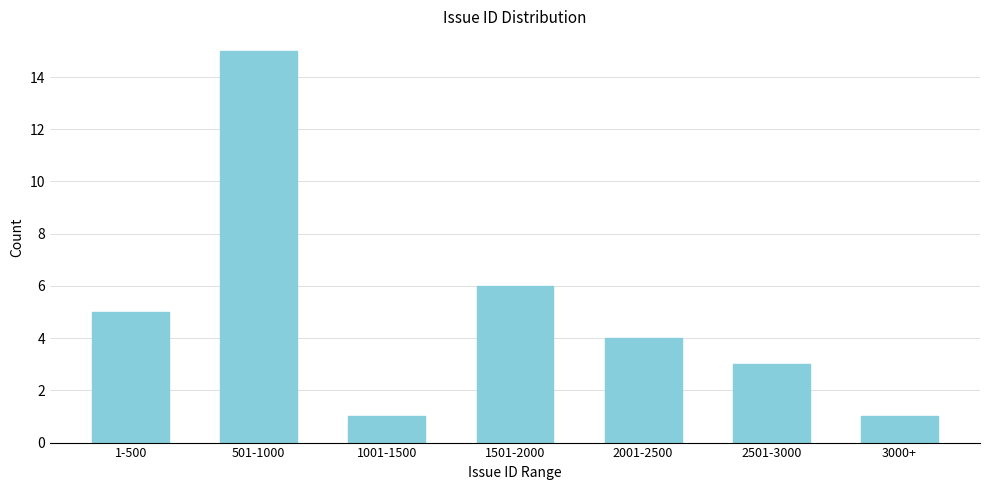

Reading right to left, transcribe all the data shown in this chart.

1	3	4	6	1	15	5